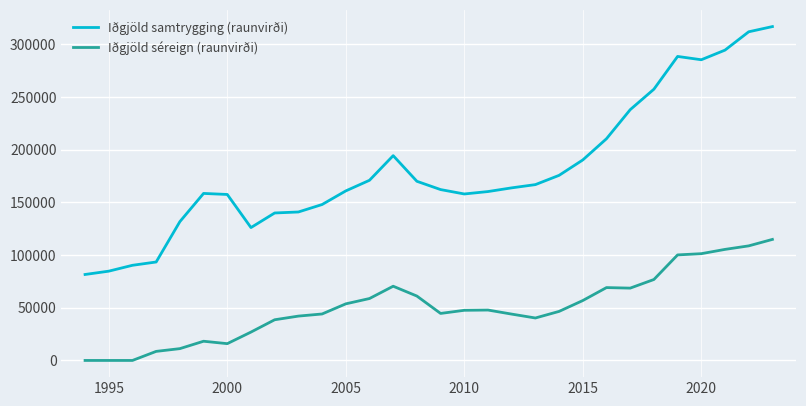

Which series has the largest total across all categories?

Iðgjöld samtrygging (raunvirði)